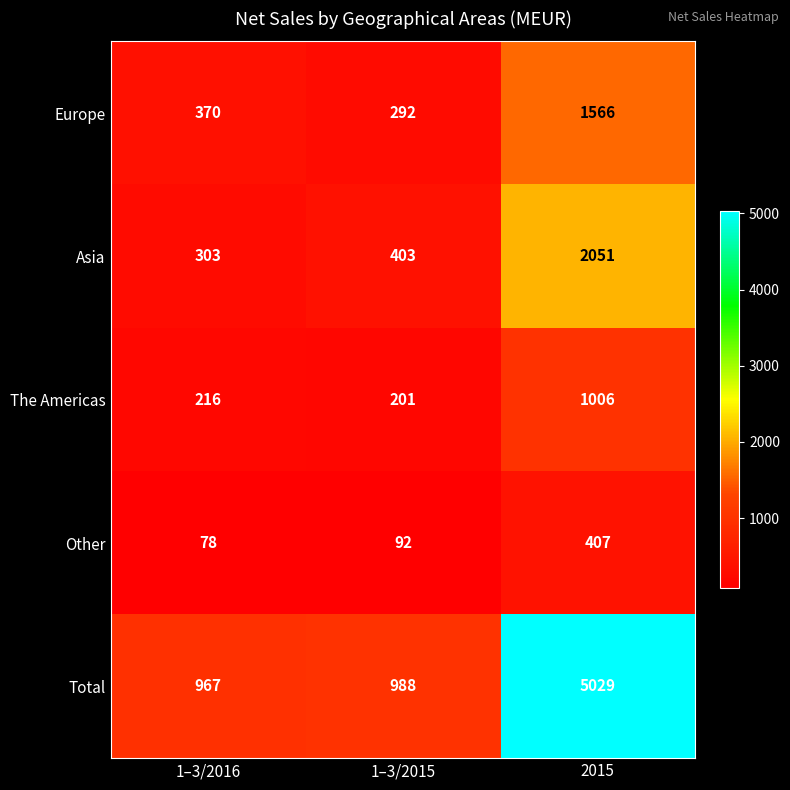

At which label is The Americas closest to 603?

1–3/2016